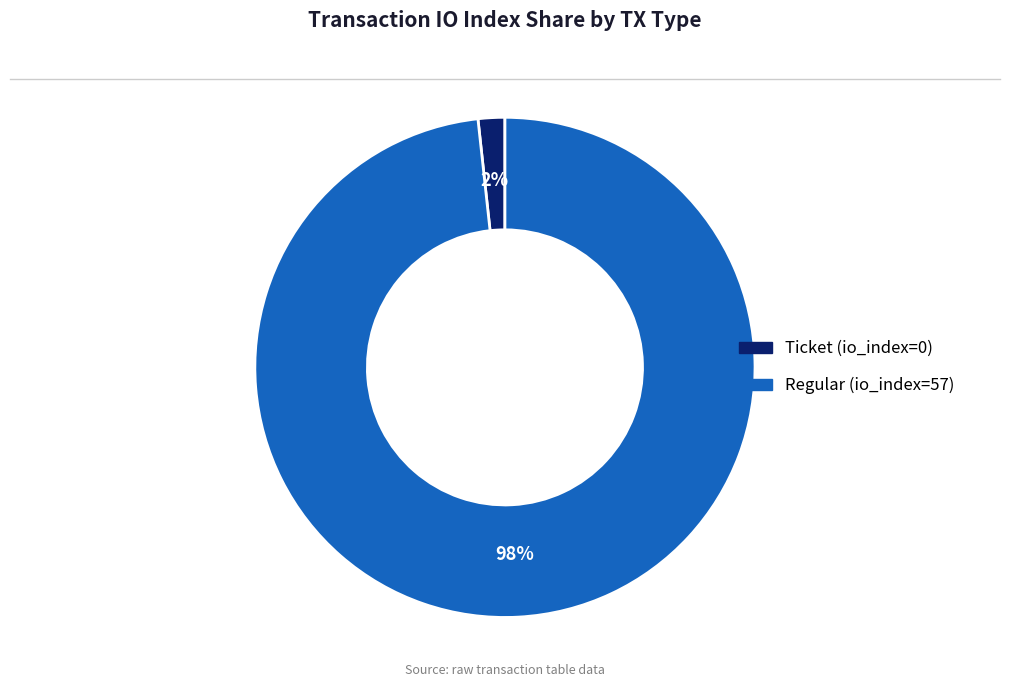

Which slice is the largest?

Regular (io_index=57)